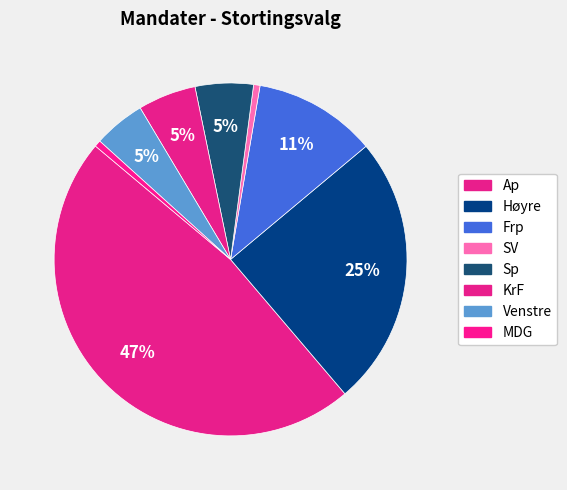

How many slices are in this pie chart?

8